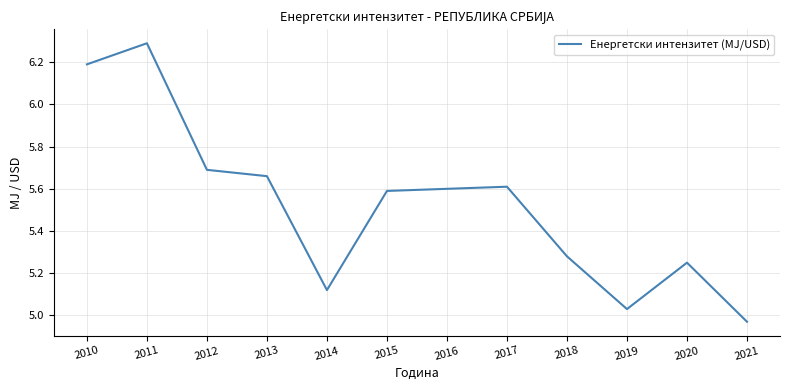

Between 2018 and 2017, which is larger?

2017